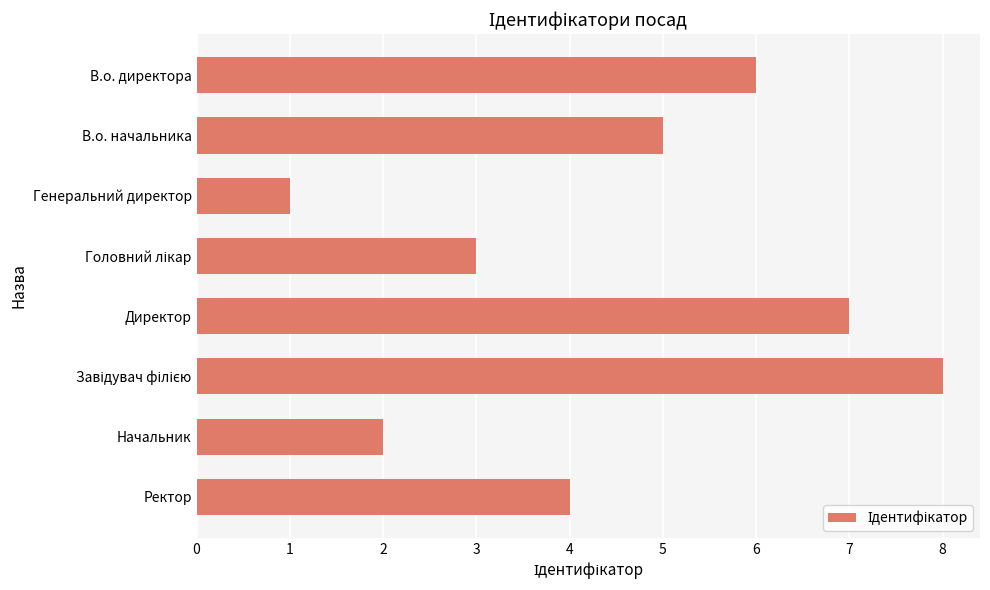

What is the maximum value shown in the chart?

8